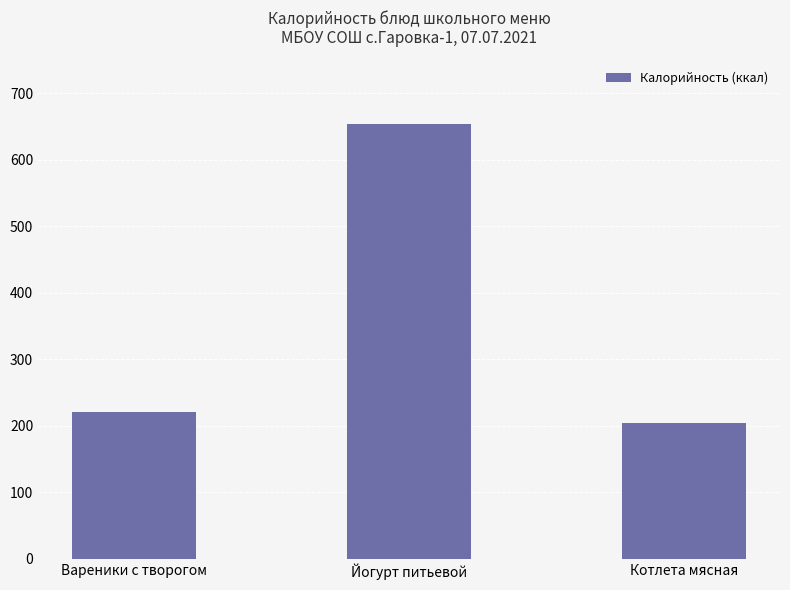

What is the label of the 2nd bar from the left?

Йогурт питьевой